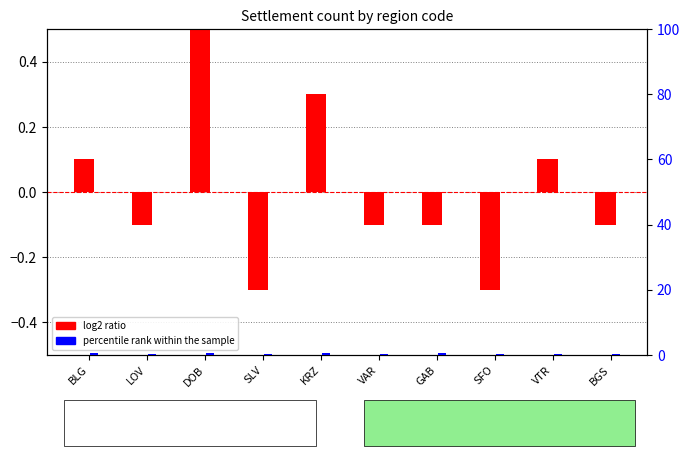

Reading left to right, extract all data points from this chart.

log2 ratio: BLG=0.1	LOV=-0.1	DOB=0.5	SLV=-0.3	KRZ=0.3	VAR=-0.1	GAB=-0.1	SFO=-0.3	VTR=0.1	BGS=-0.1
percentile rank within the sample: BLG=0.5	LOV=0.2	DOB=0.5	SLV=0.2	KRZ=0.5	VAR=0.2	GAB=0.5	SFO=0.2	VTR=0.4	BGS=0.4